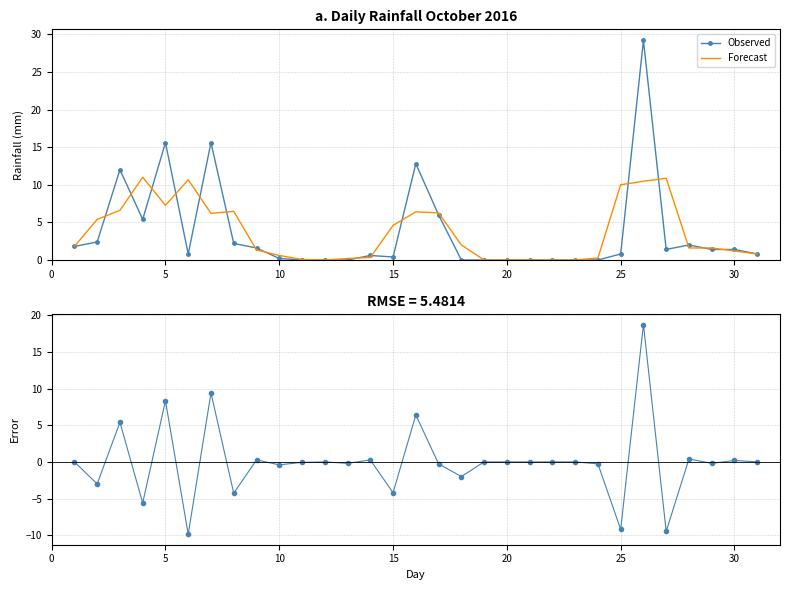

Is it true that Observed equals -11.1 at 21?

False